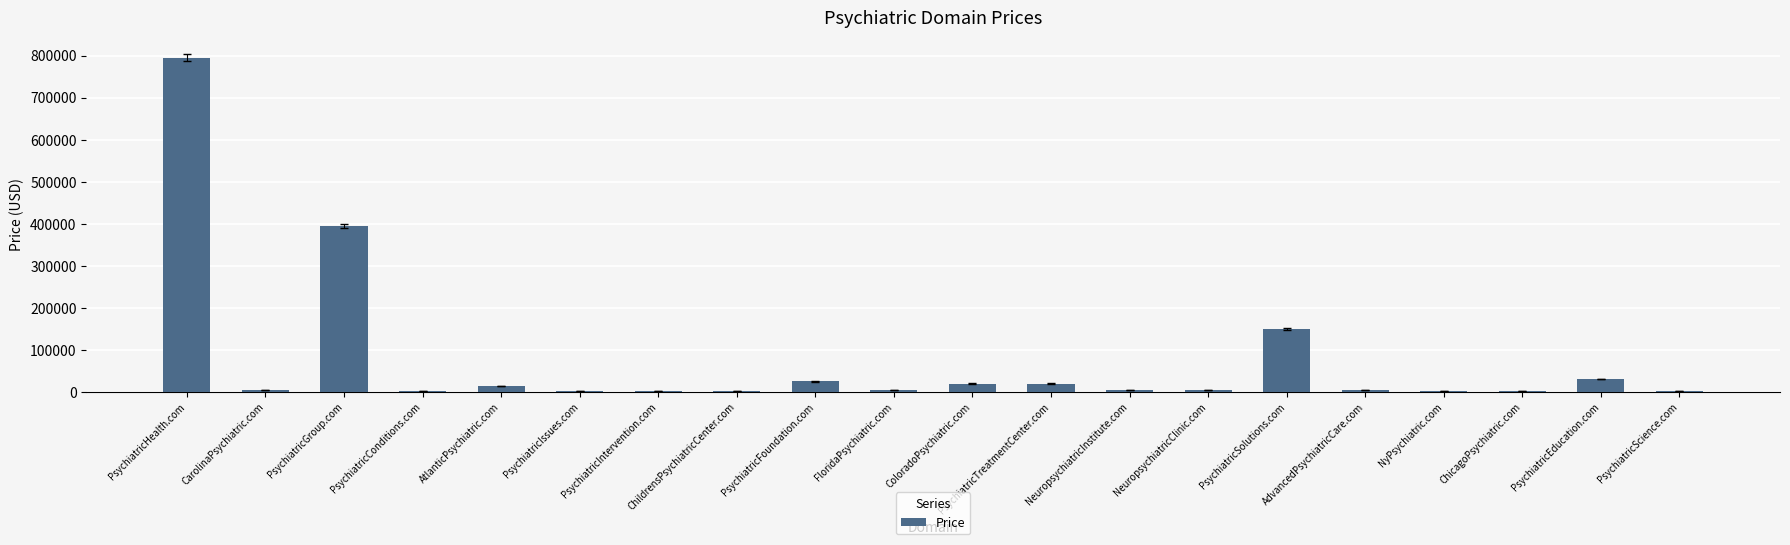

What is the sum of all values?

1491760